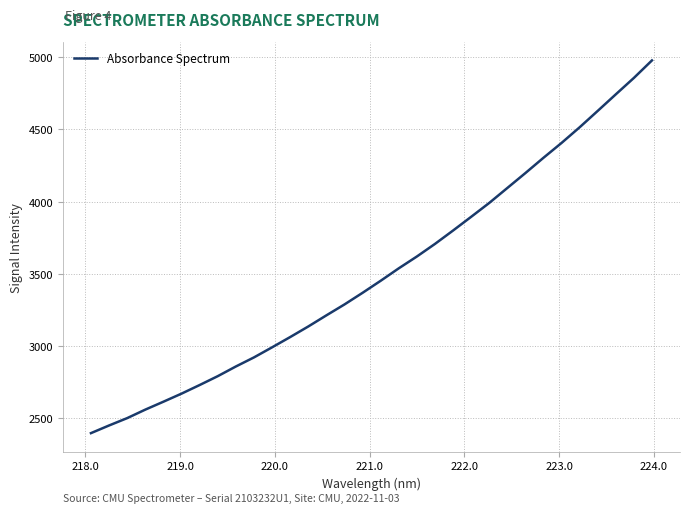

What is the greatest value displayed?

4977.1